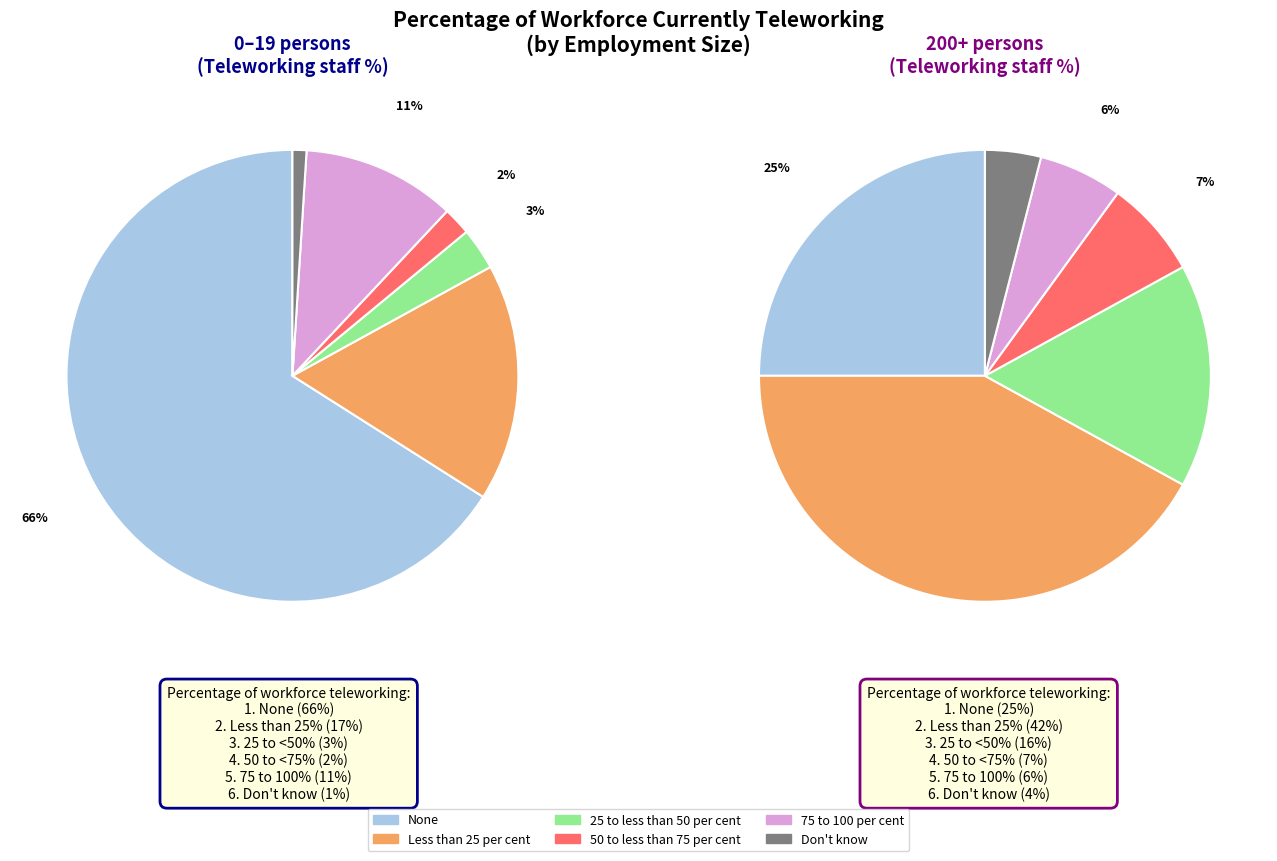

Is None the majority of the pie?

Yes